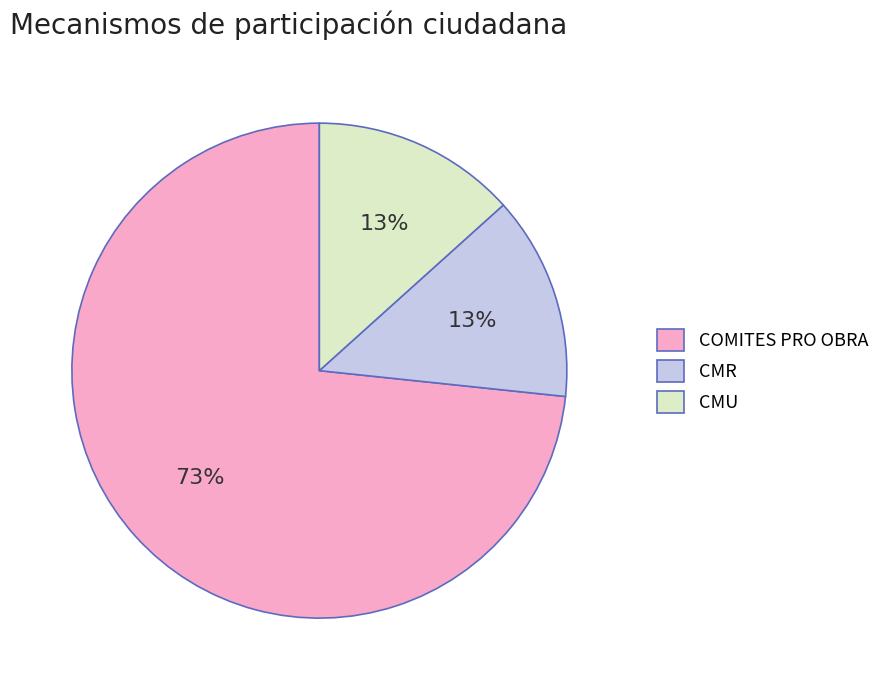

To the nearest percent, what is the combined percentage of COMITES PRO OBRA and CMU?

87%